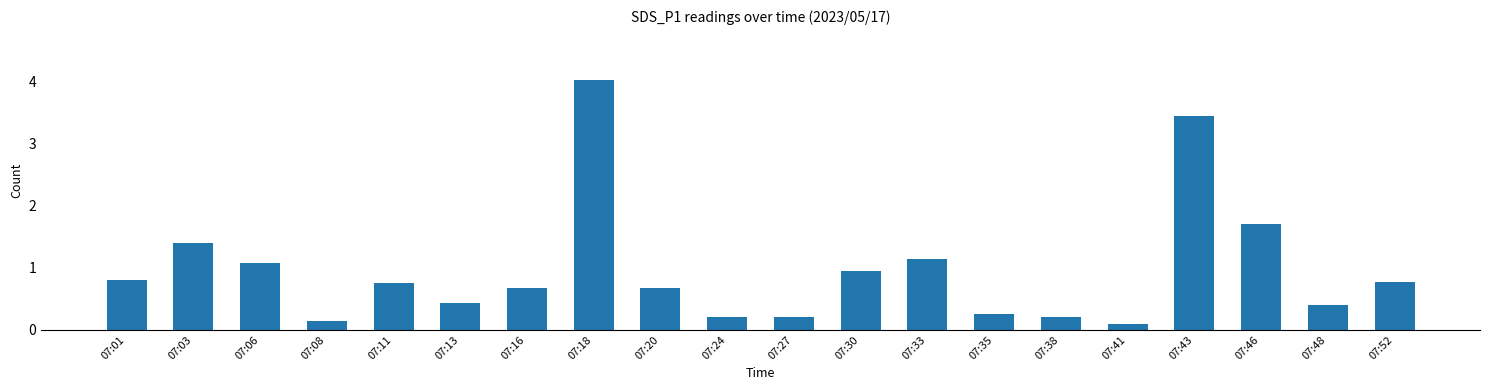

What is the sum of all values?

19.4